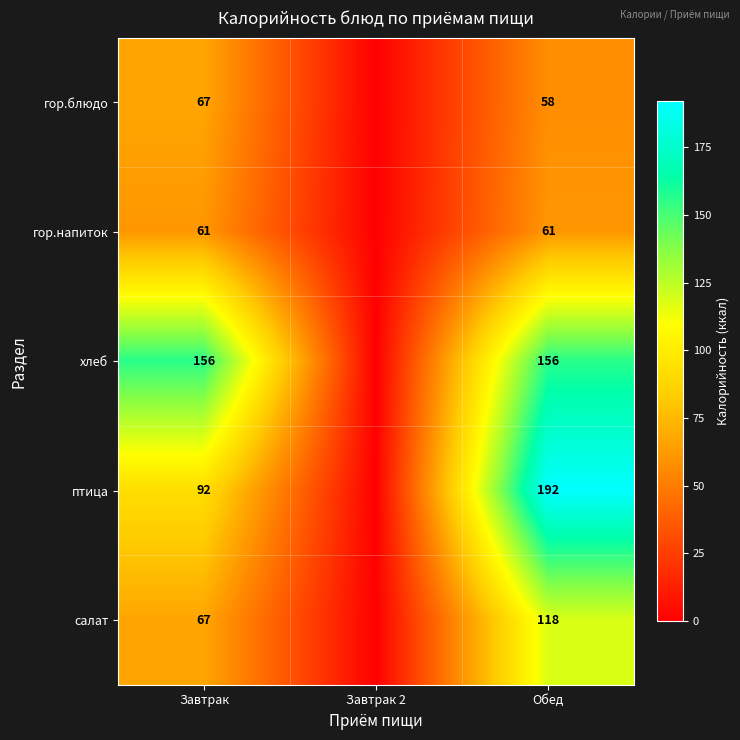

Between Завтрак and Обед, which series saw the biggest shift?

птица